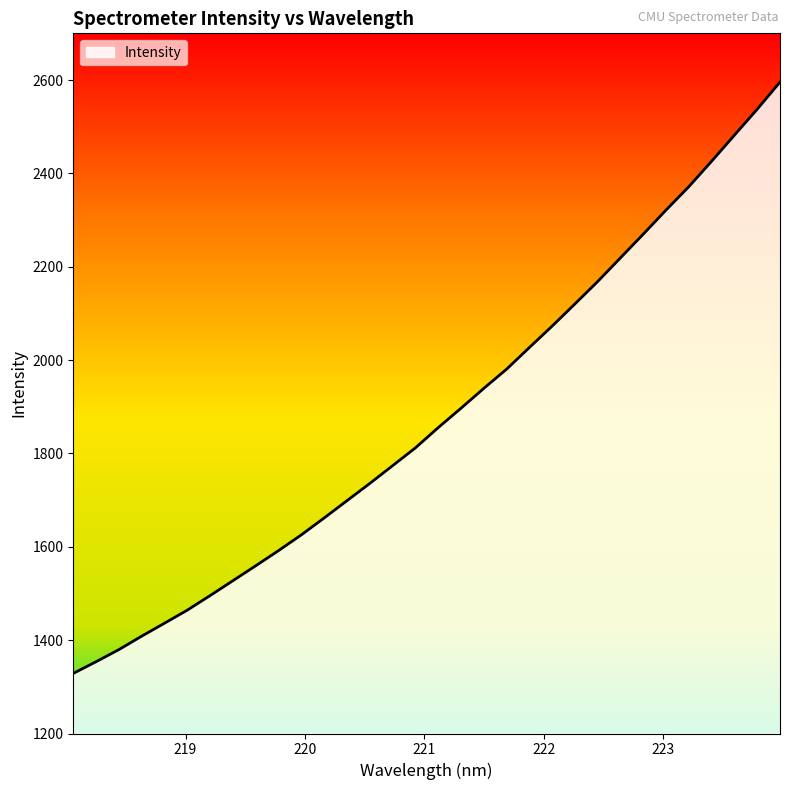

What is the greatest value displayed?

2595.6